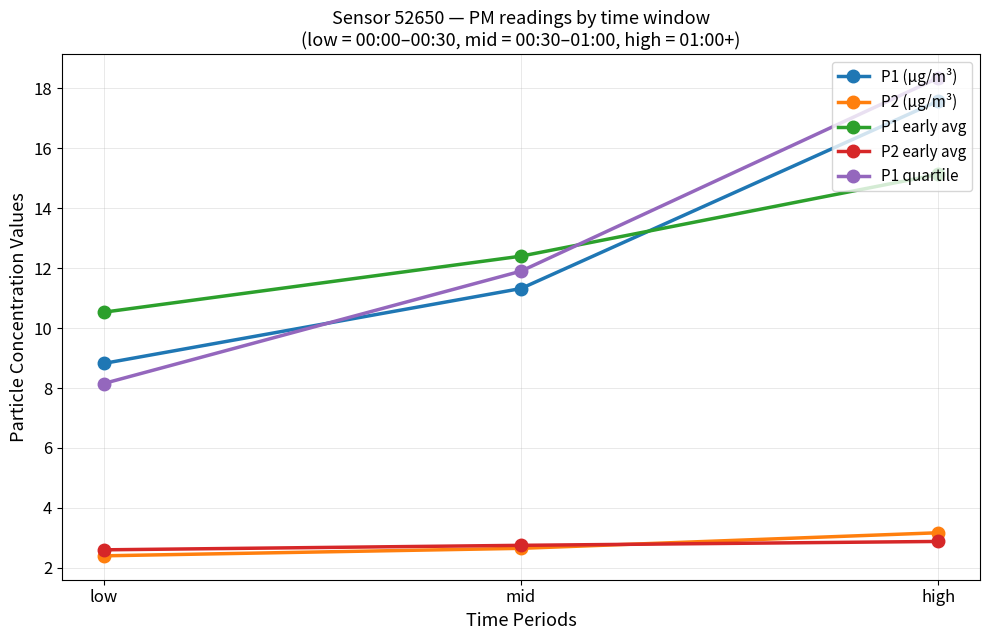

At which label does P1 (µg/m³) first exceed 11?

mid